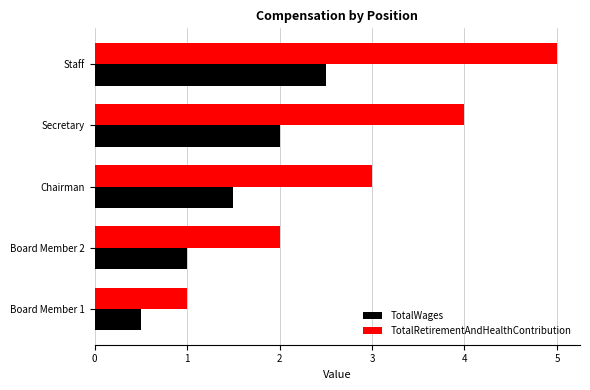

List the labels in order of TotalWages value, smallest first.

Board Member 1, Board Member 2, Chairman, Secretary, Staff